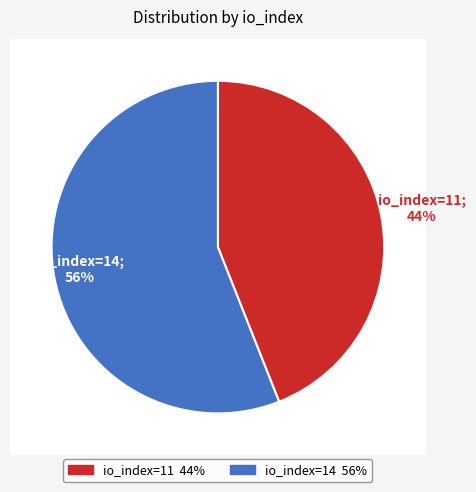

The io_index=14 slice represents 56% of the pie. True or false?

True